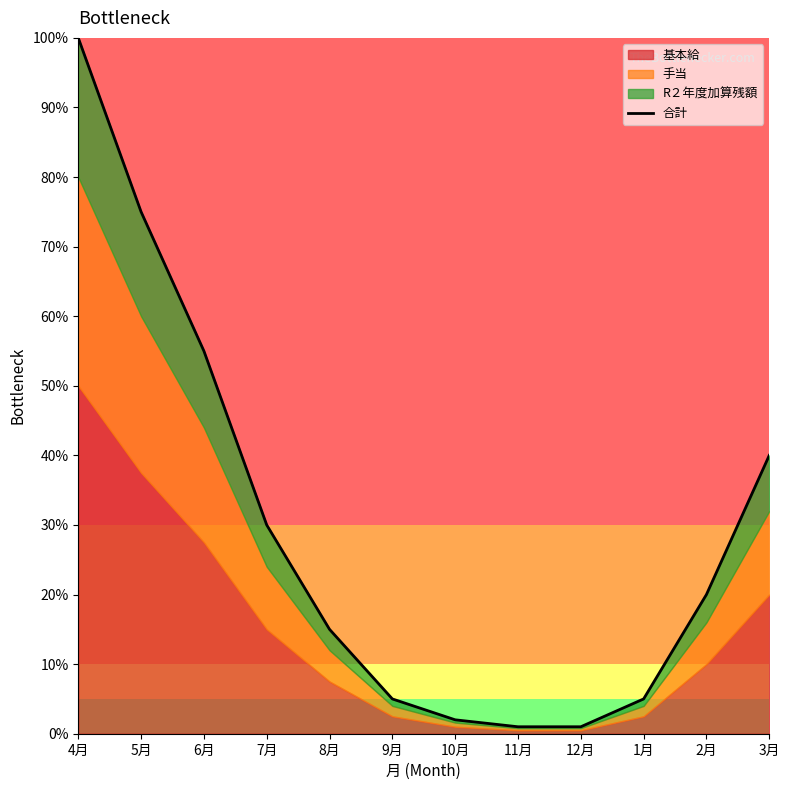

What is the value of the 10th point from the left?

0.1